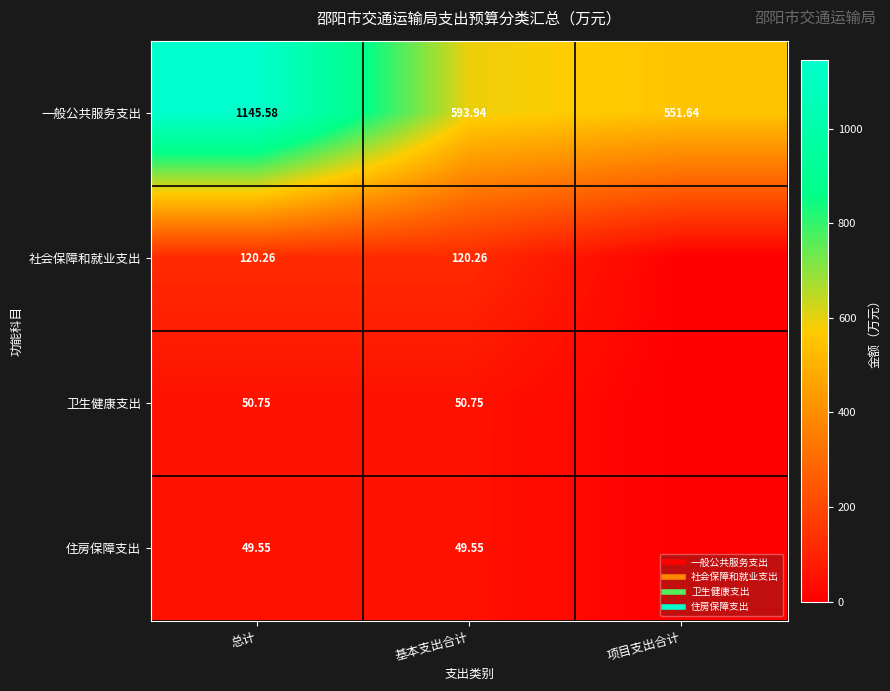

Between 总计 and 基本支出合计, which is larger?

总计